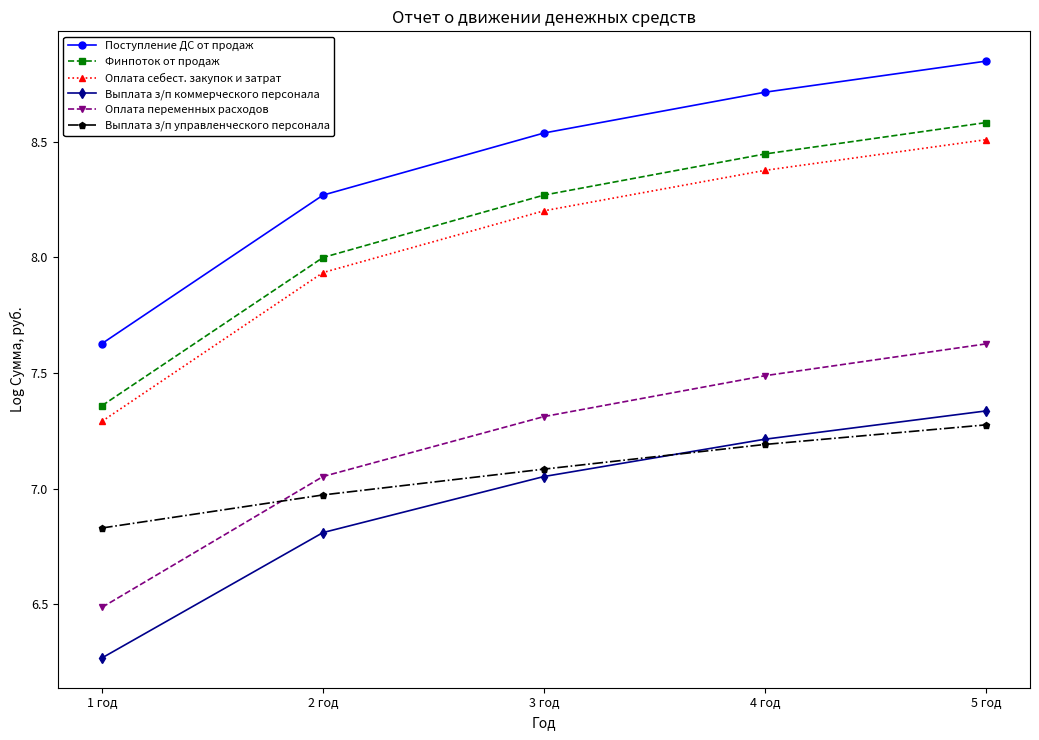

Is it true that Поступление ДС от продаж equals 5.1 at 5 год?

False